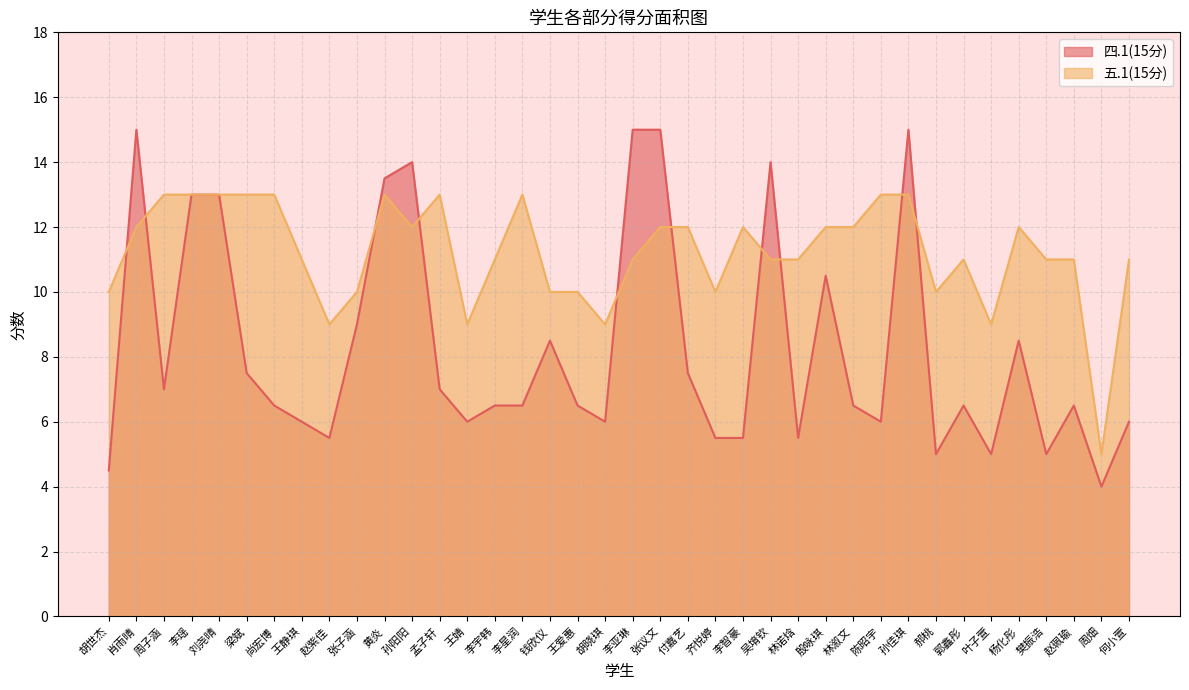

How many values in the 五.1(15分) series exceed 11?

18